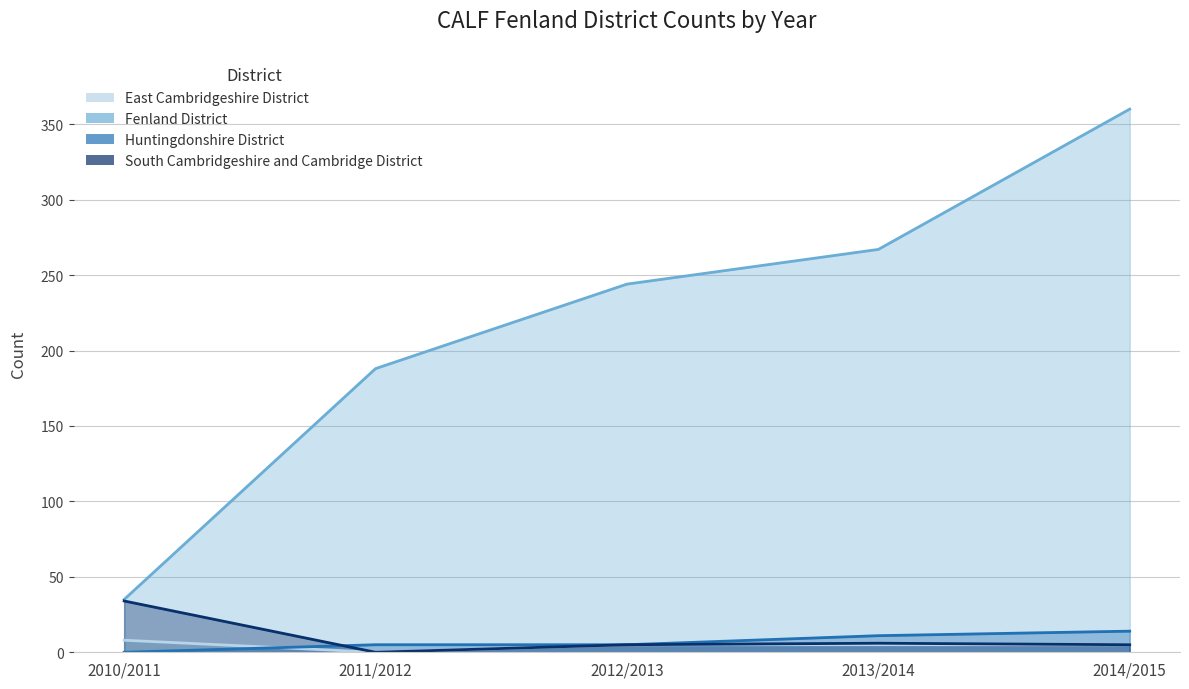

Between 2013/2014 and 2014/2015, which is larger?

2013/2014